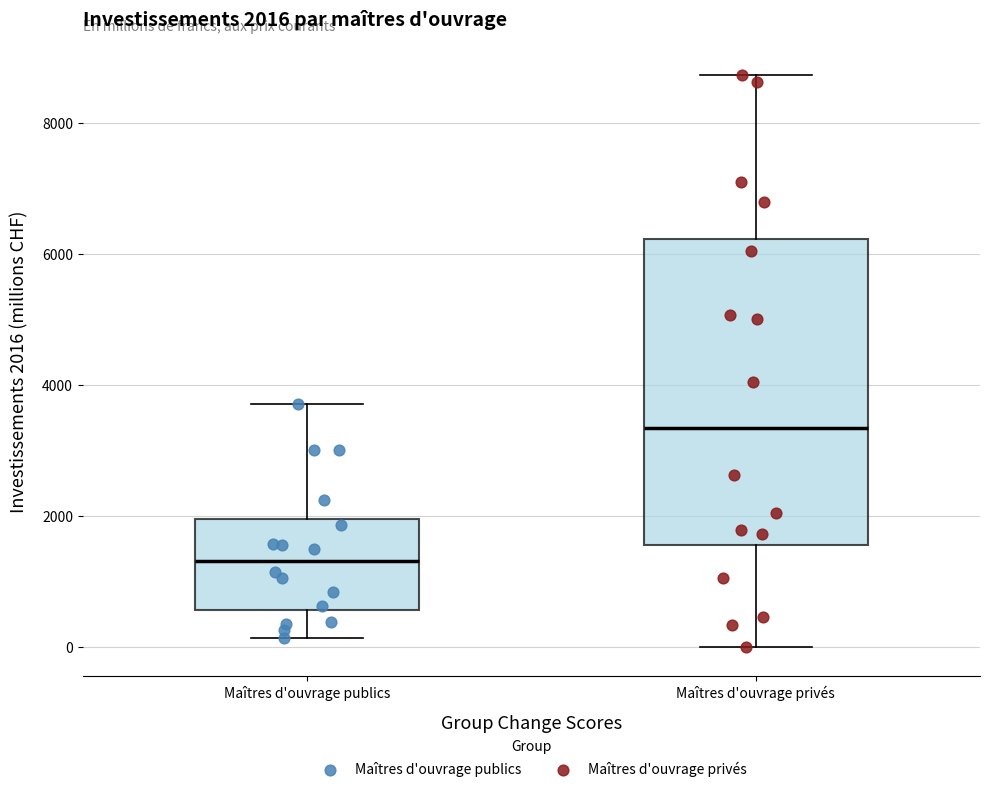

Which box is the tallest, from its lower edge to its upper edge?

Maîtres d'ouvrage privés